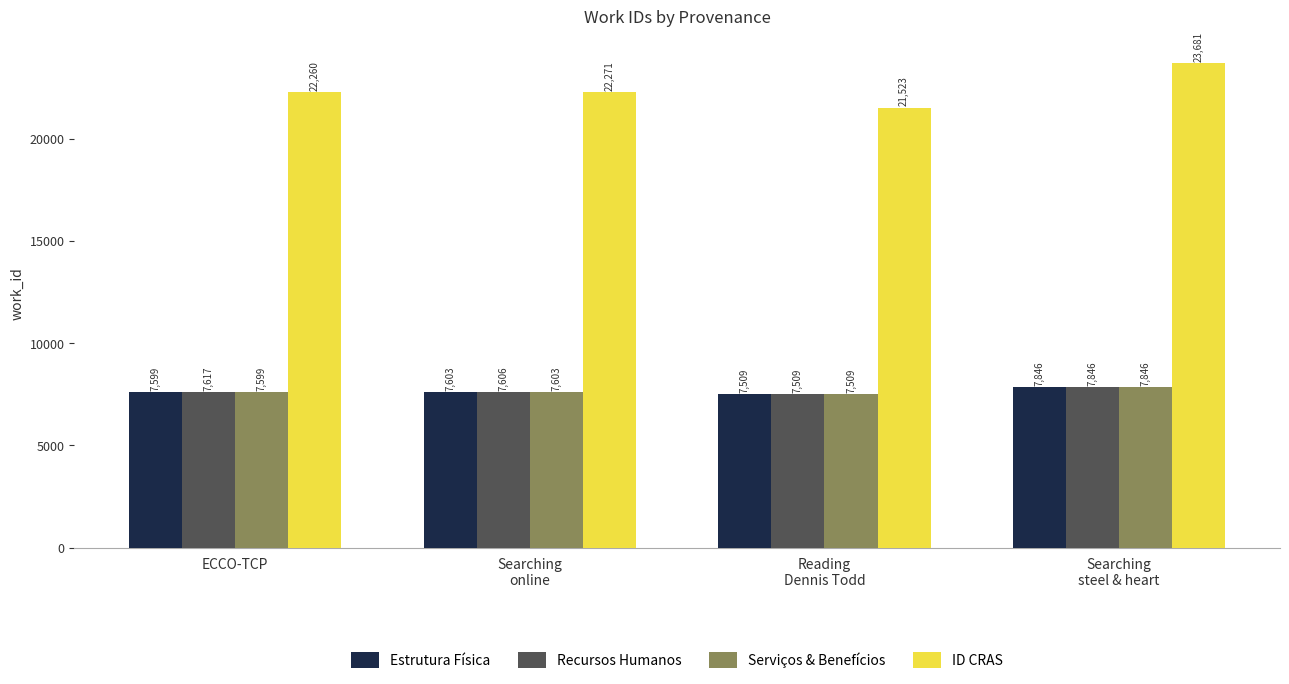

What is the approximate value of ID CRAS at ECCO-TCP, to the nearest 100?

22300